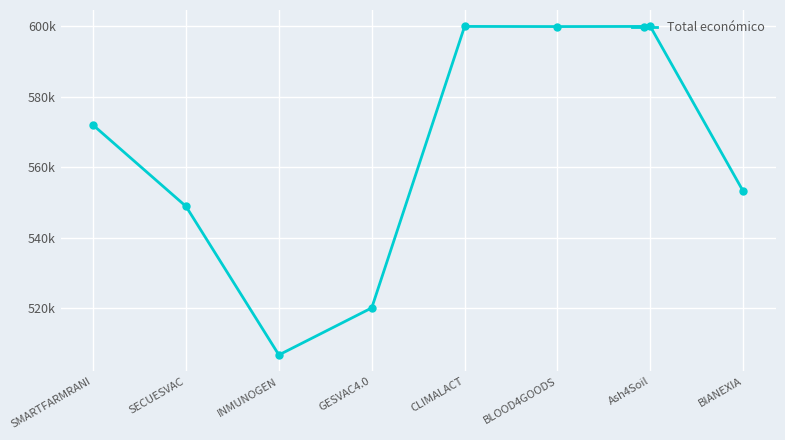

What is the label of the 2nd point from the left?

SECUESVAC